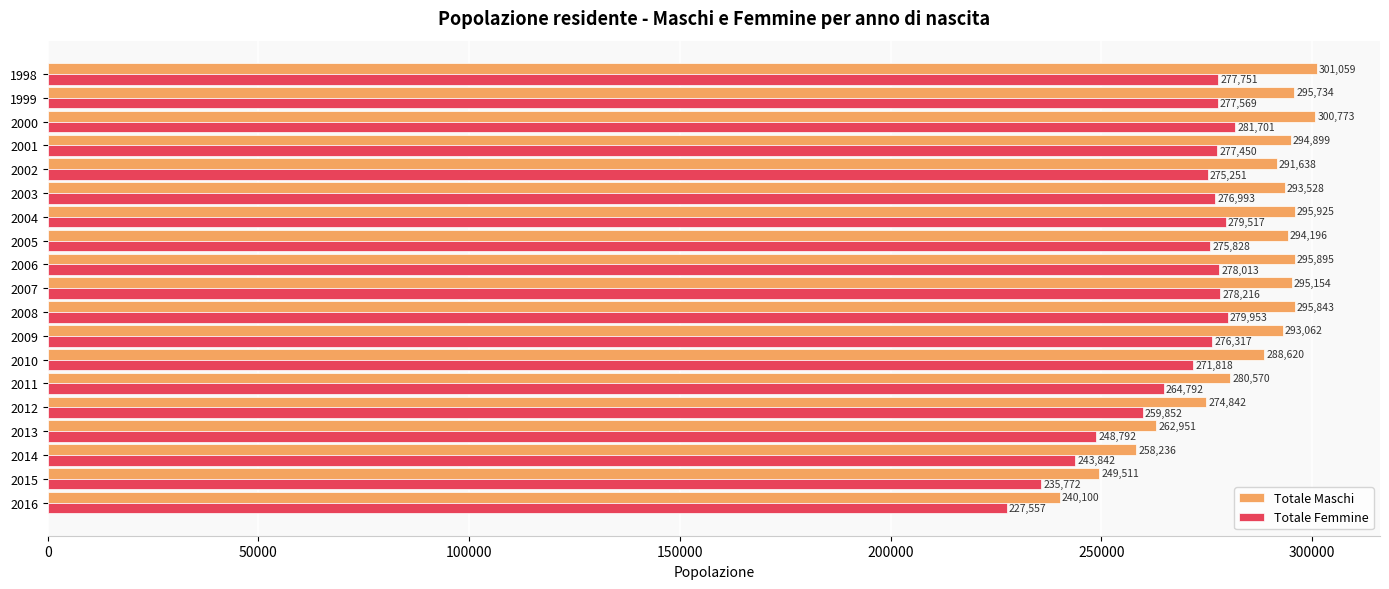

The value of Totale Femmine at 2008 is 279953. True or false?

True